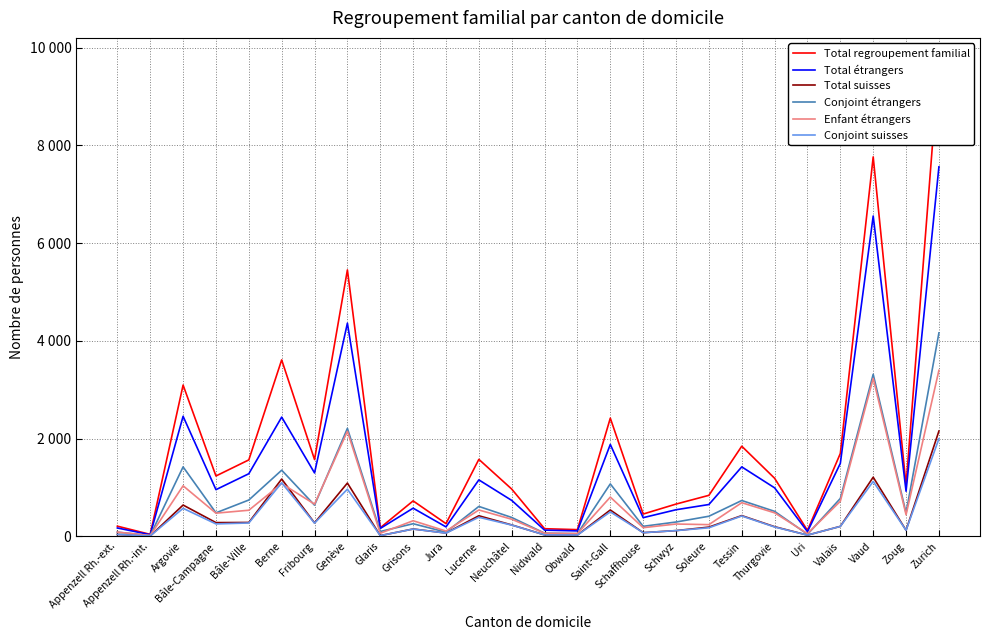

What is the difference between the maximum and minimum values in the Total suisses series?

2146